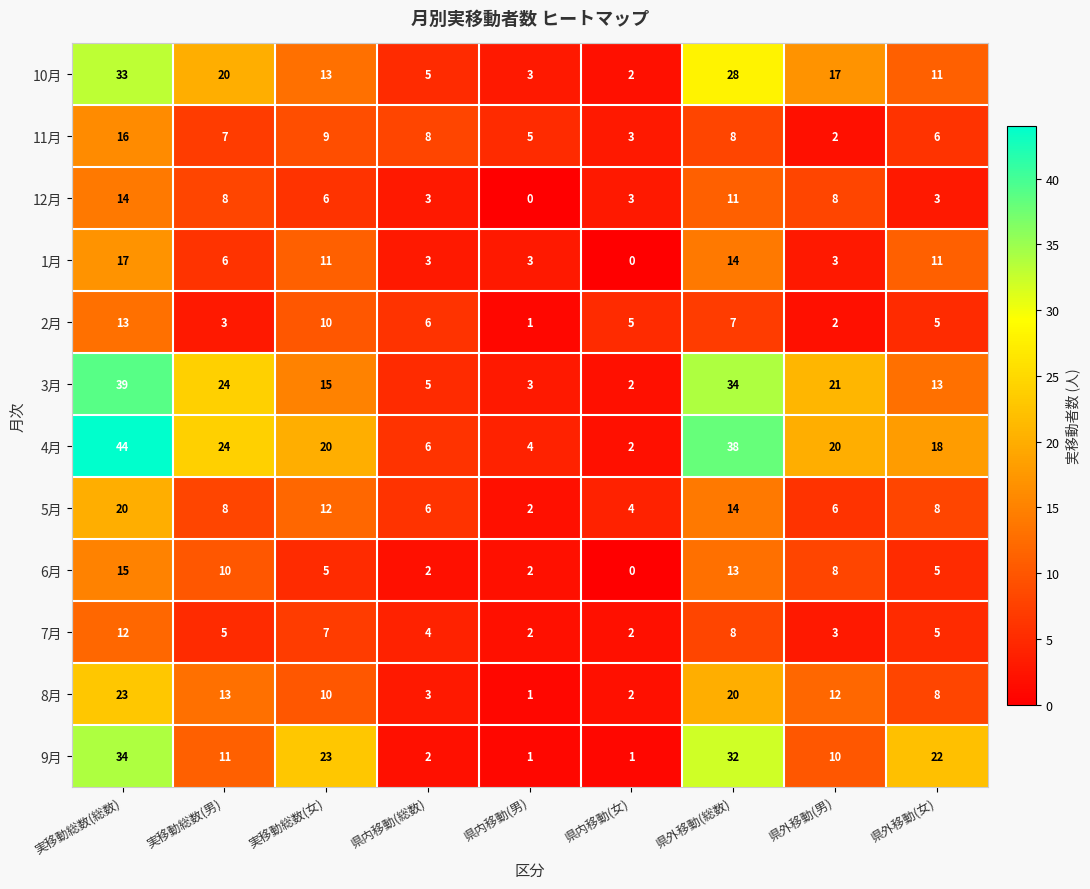

The value of 8月 at 実移動総数(女) is 6. True or false?

False